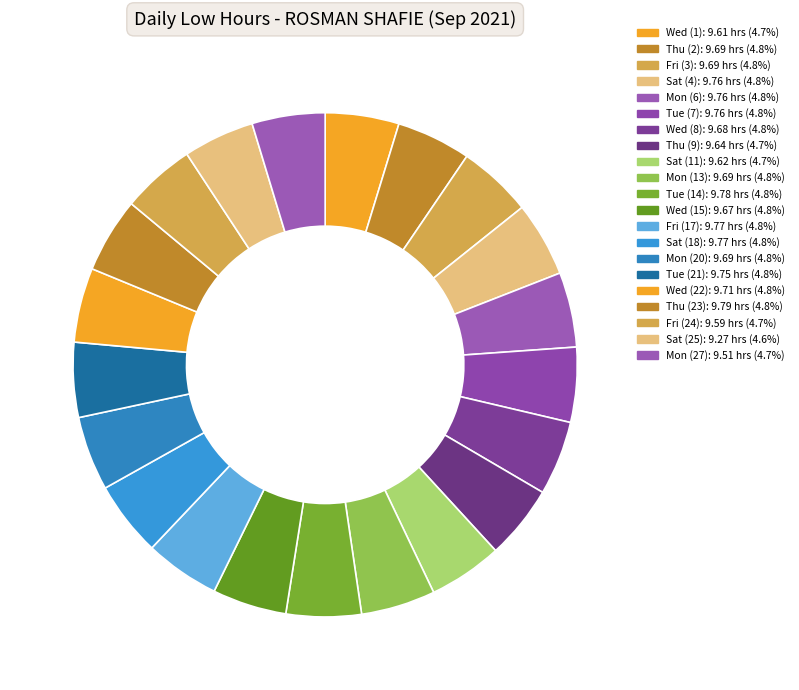

The Mon (20) slice represents 16% of the pie. True or false?

False